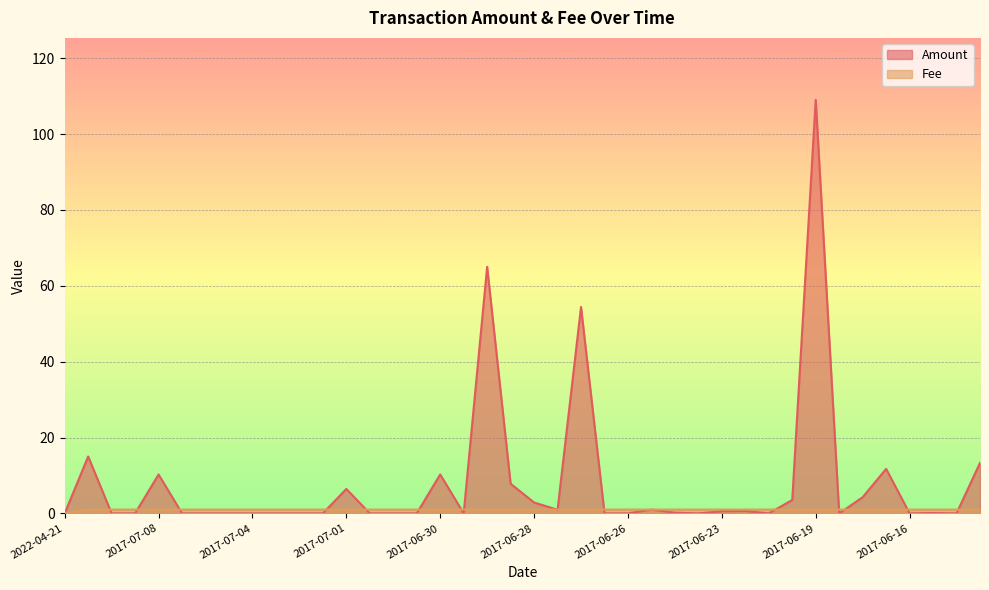

Which category has the highest value across all series?

2017-06-19